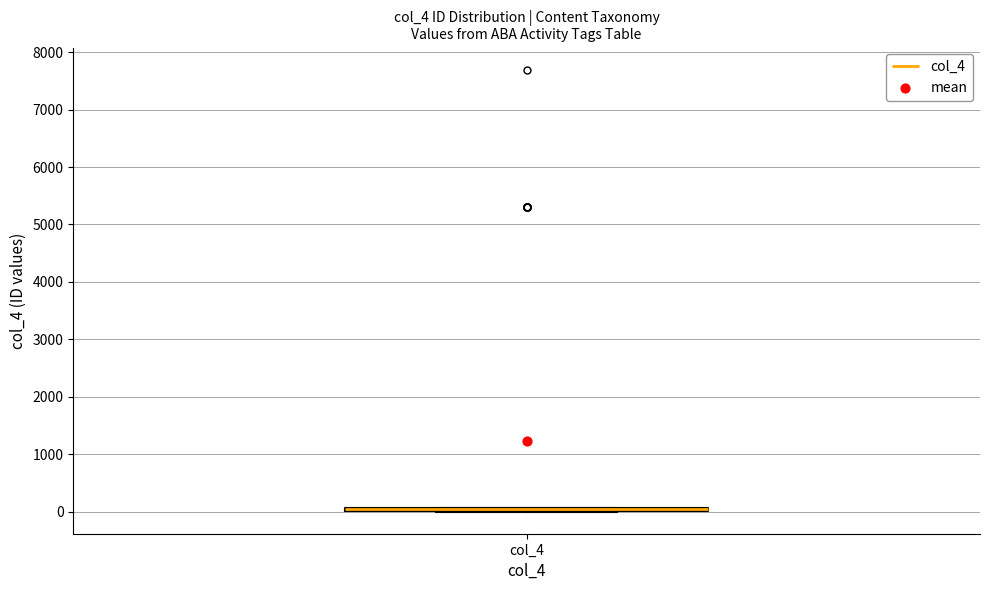

Where is the upper edge of the box for col_4 on the y-axis? The values are not printed on the chart, so give them approximately, as read against the axis.

100